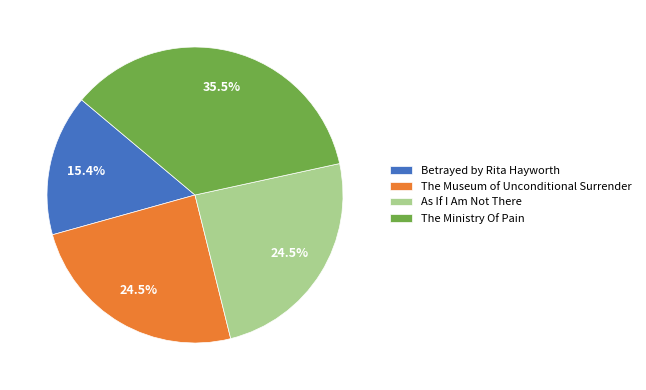

Which slice is the largest?

The Ministry Of Pain